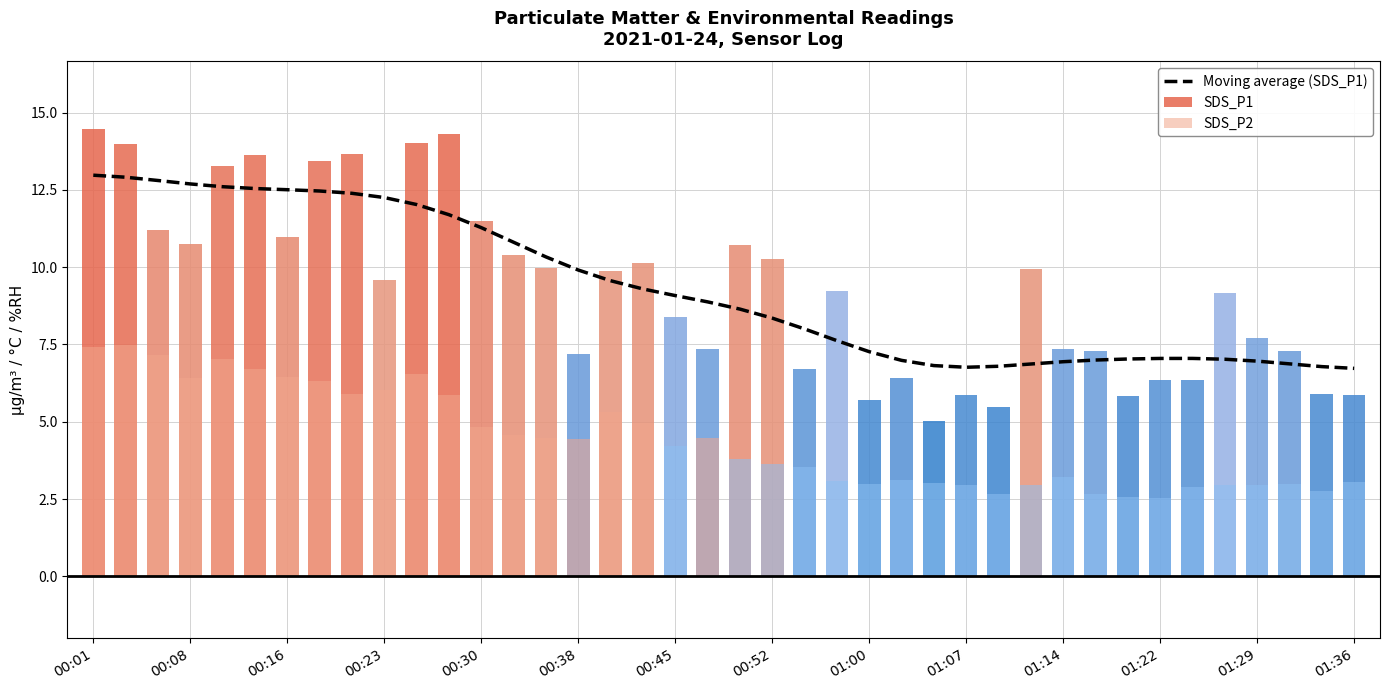

The SDS_P1 series shows 18.3 at 20. True or false?

False